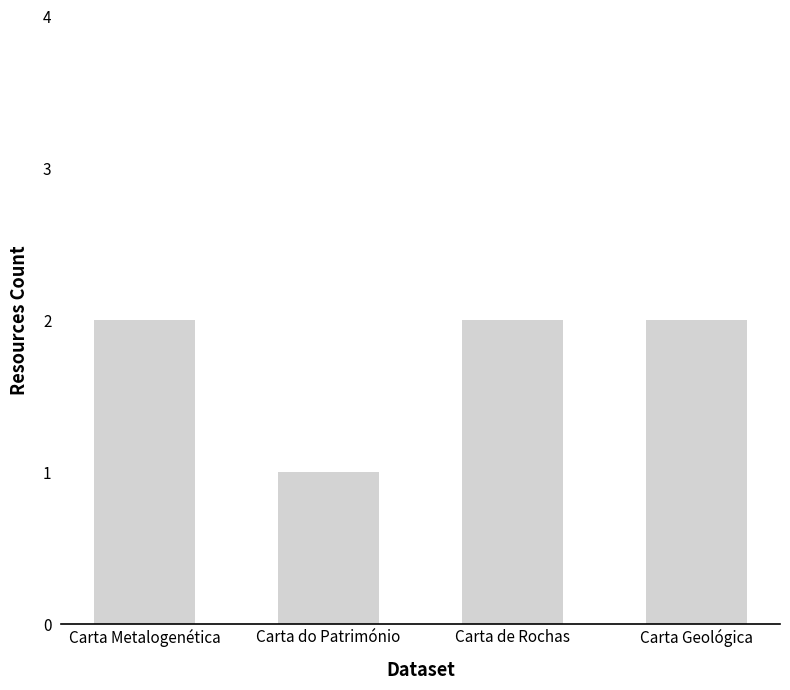

Are the bars horizontal?

No